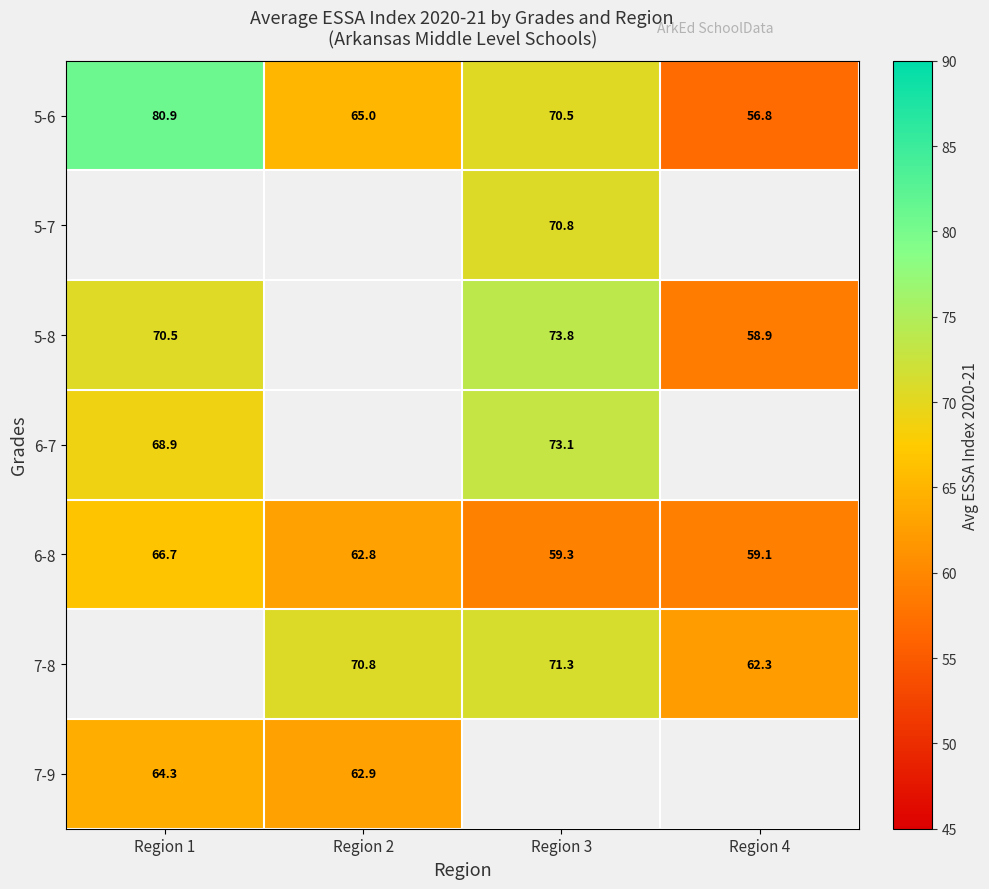

Is the value of 6-8 at Region 3 greater than the value of 5-6 at Region 3?

No